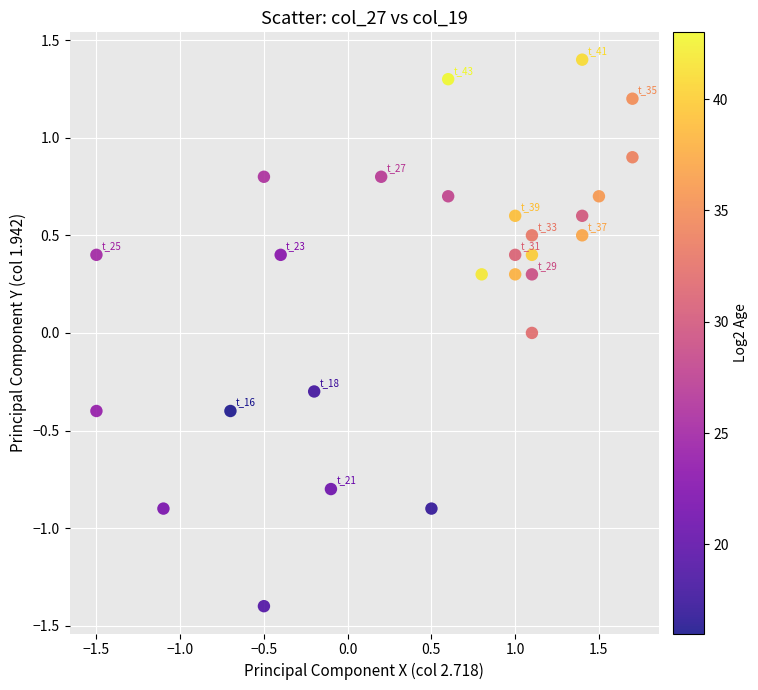

What is the range of Y values (max minus min)?

2.8